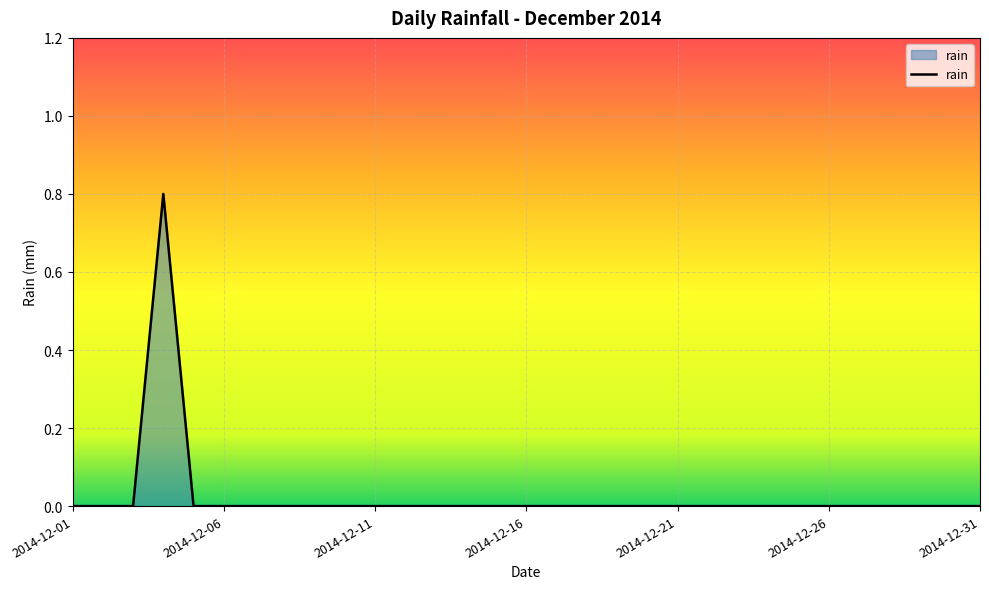

What is the difference between the maximum and minimum values?

0.8